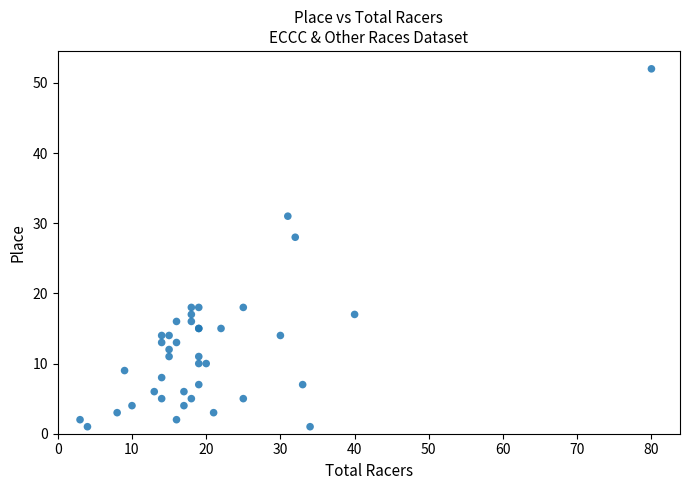

What Y value in the scatter plot is closest to 26?

28